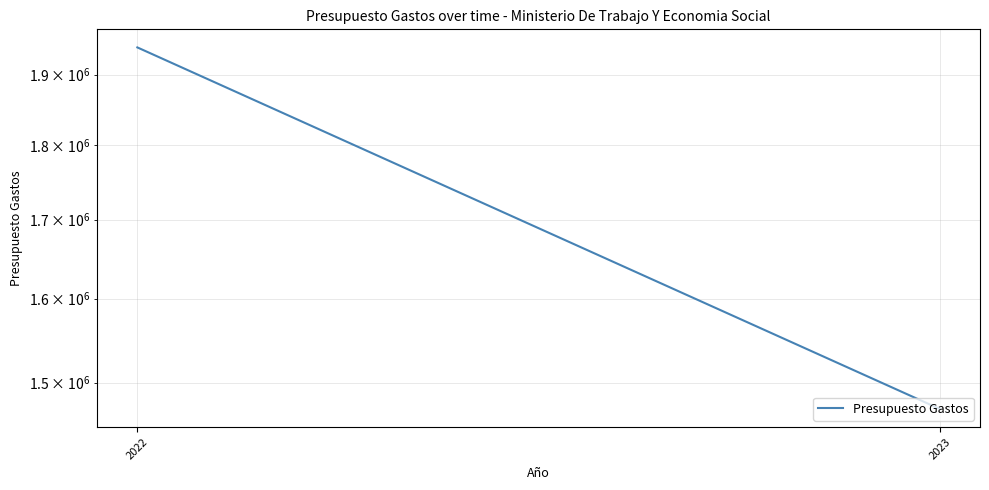

List the labels in order of value, largest first.

2022, 2023